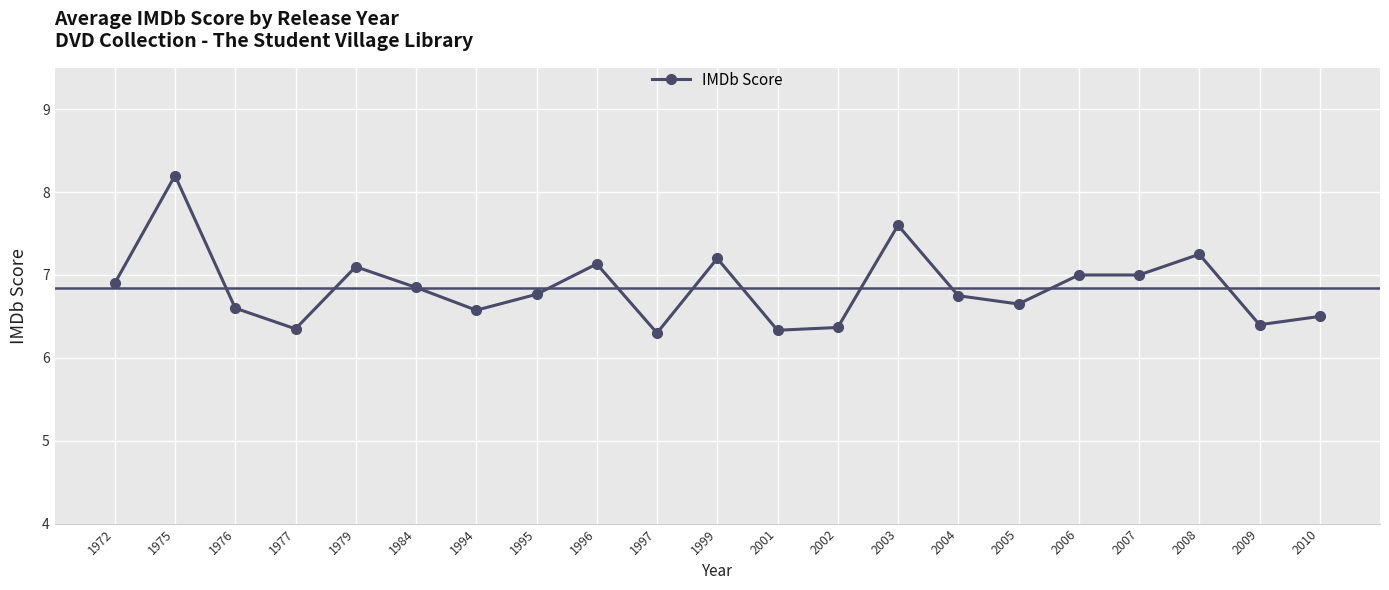

What is the difference between the second highest and minimum values?

1.3